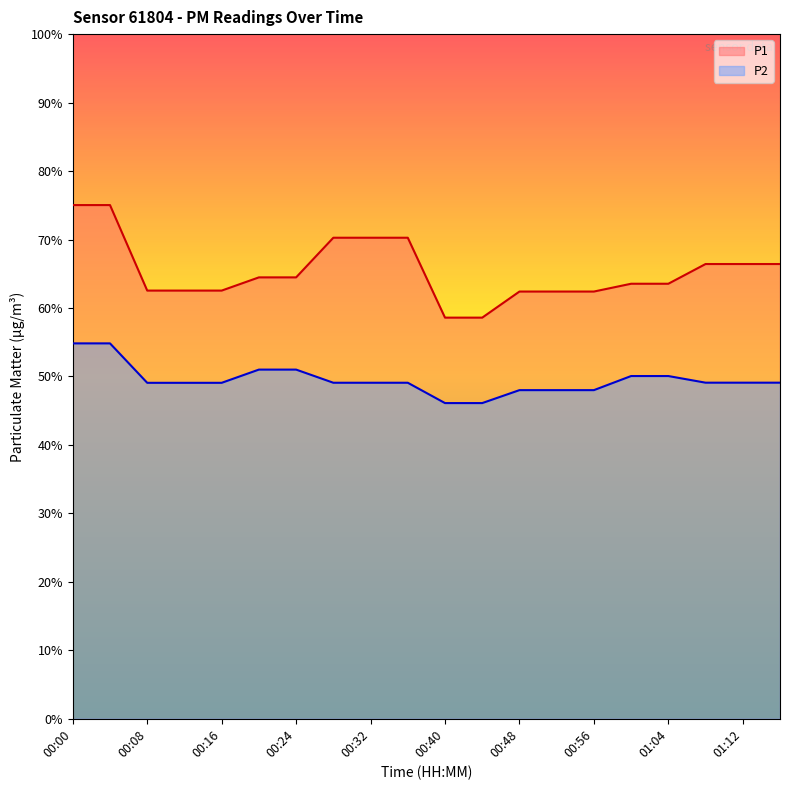

True or false: P1 has a value of 62.5 at 00:16.

True